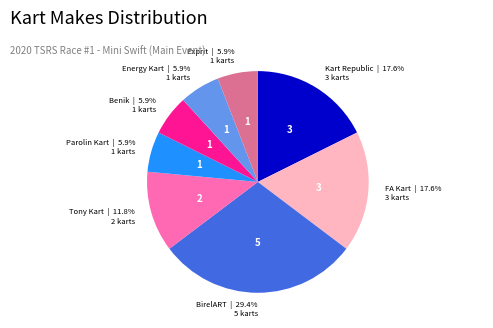

What is the largest slice in the pie chart?

BirelART